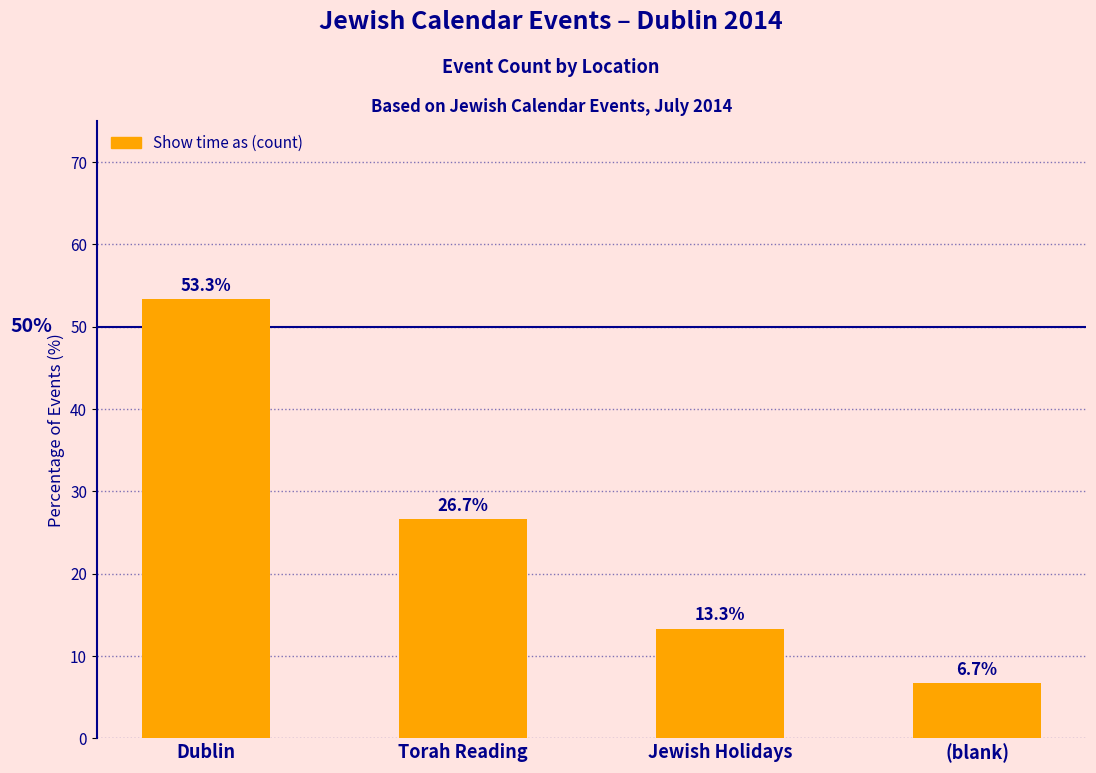

Where does the data first go above 26?

Dublin